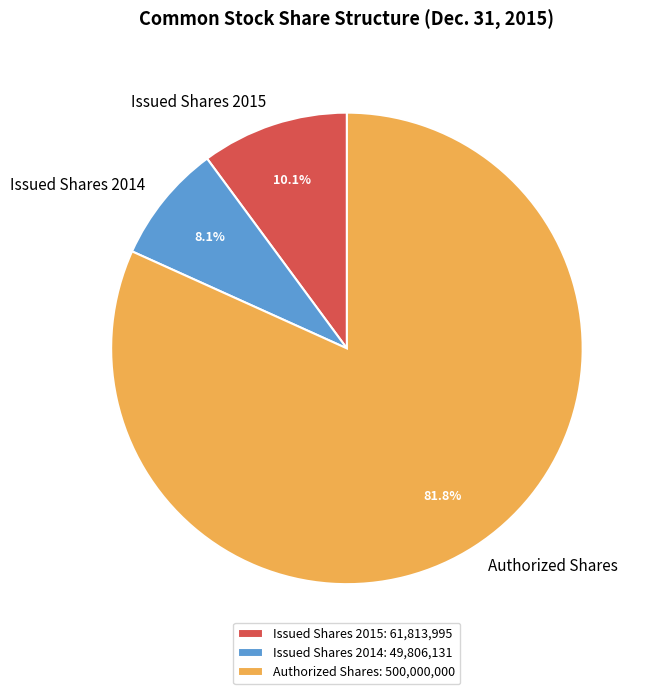

To the nearest percent, what is the average slice percentage?

33%